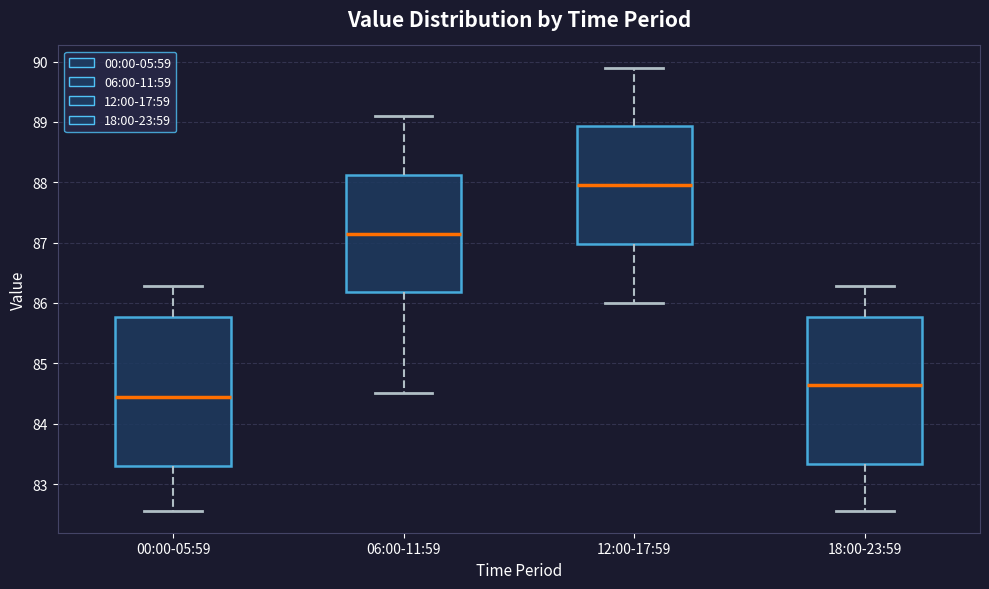

Which box's median line is the highest?

12:00-17:59